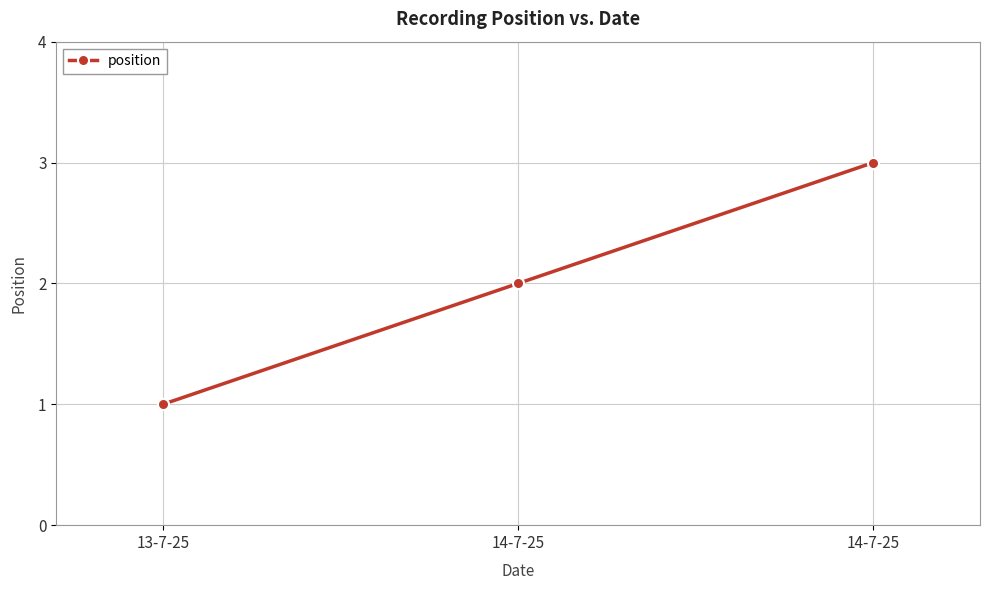

How many lines are shown in the chart?

1